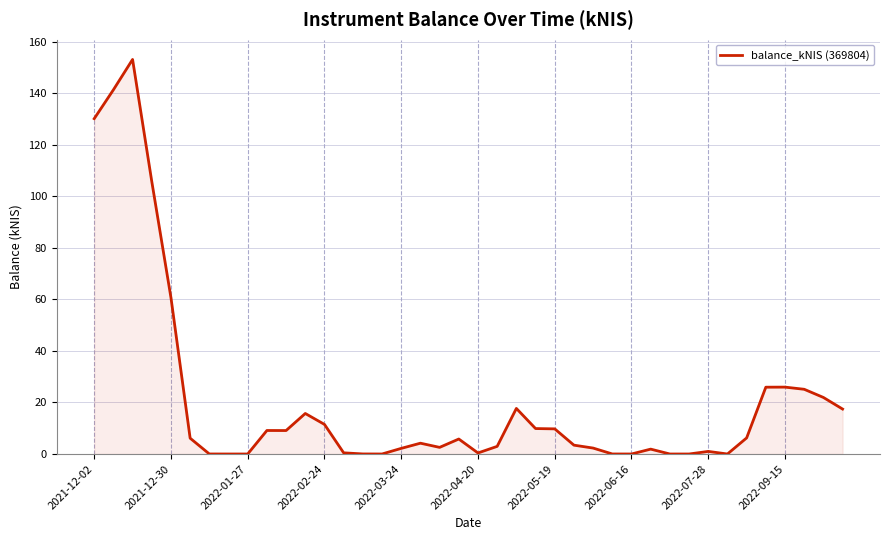

What is the maximum value shown in the chart?

153.1